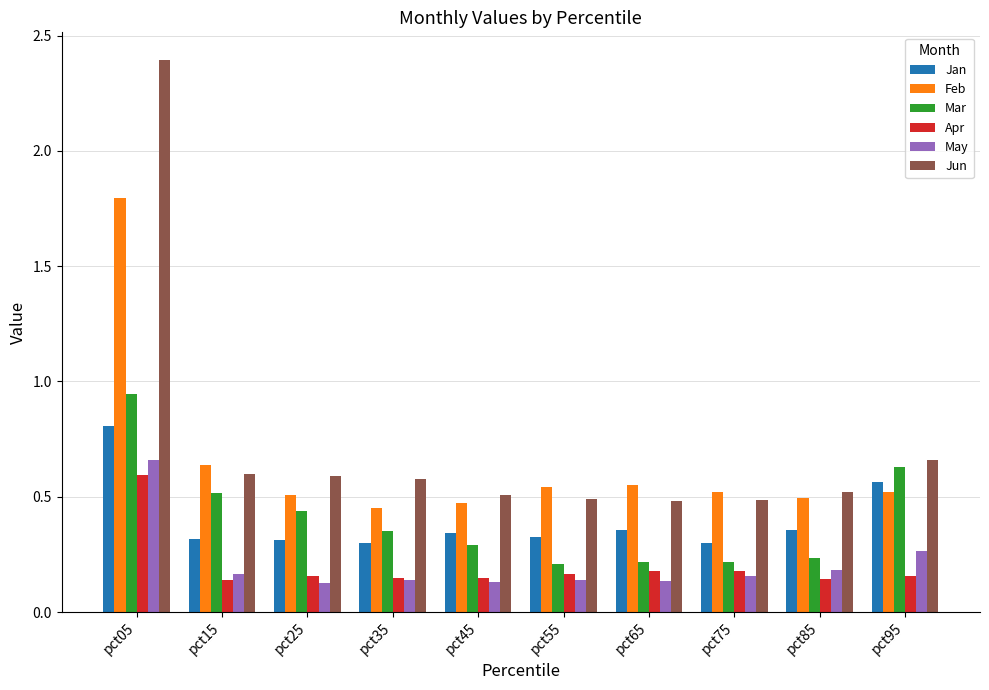

What is the maximum value shown in the chart?

2.4